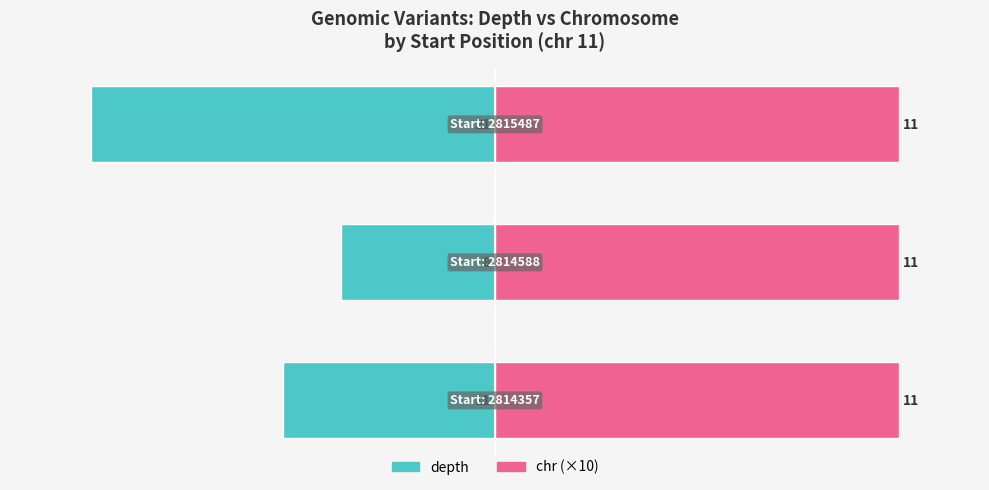

List the series in order of their overall mean, lowest first.

depth, chr (×10)